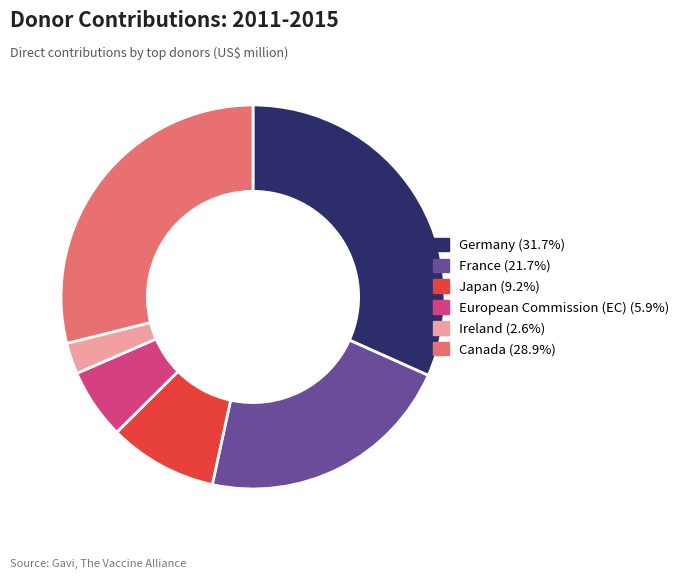

Which slice is the smallest?

Ireland